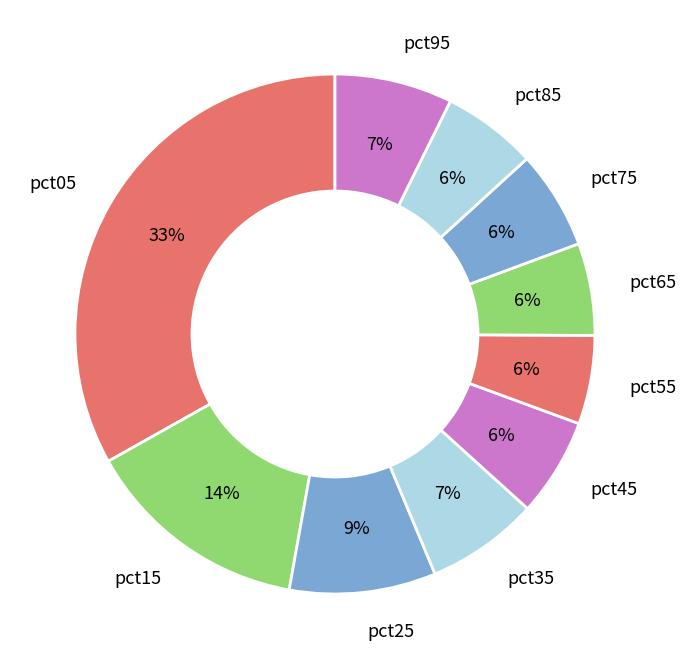

To the nearest percent, what is the combined percentage of pct95 and pct55?

13%